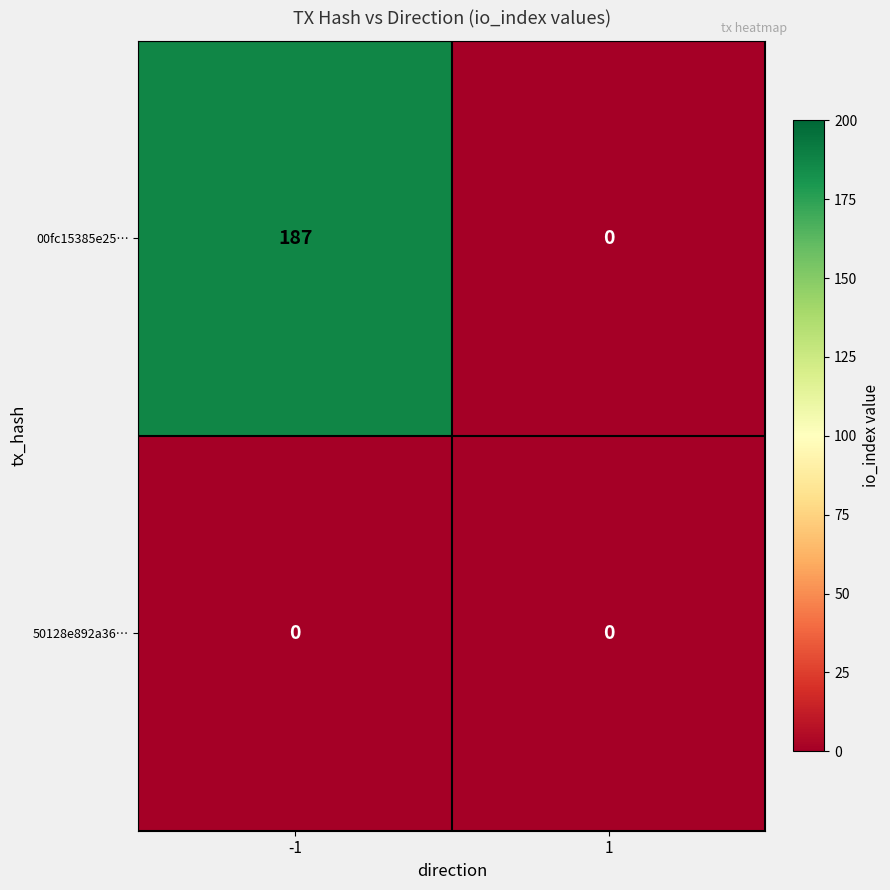

Reading left to right, transcribe all the data shown in this chart.

00fc15385e25…: 187	0
50128e892a36…: 0	0